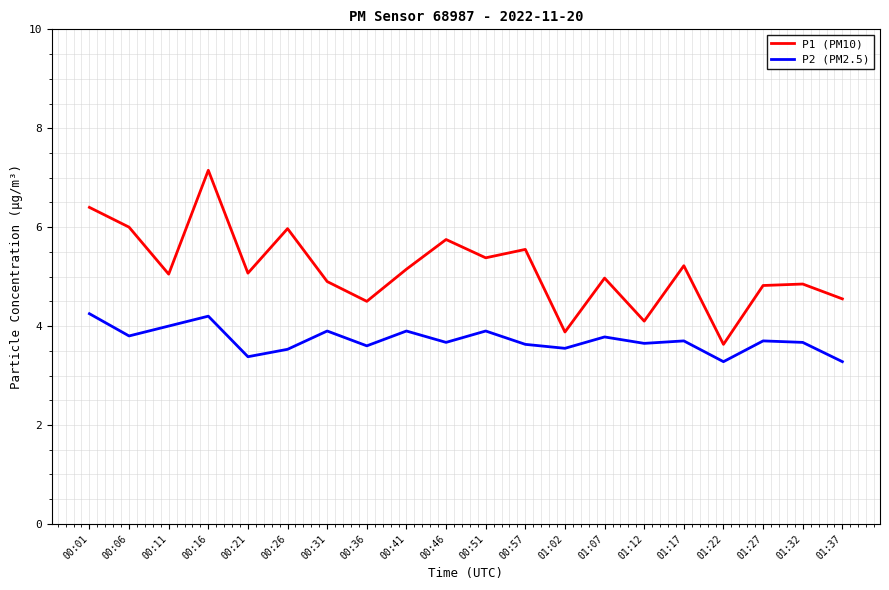

At 00:11, list the series in order from smallest to largest.

P2 (PM2.5), P1 (PM10)